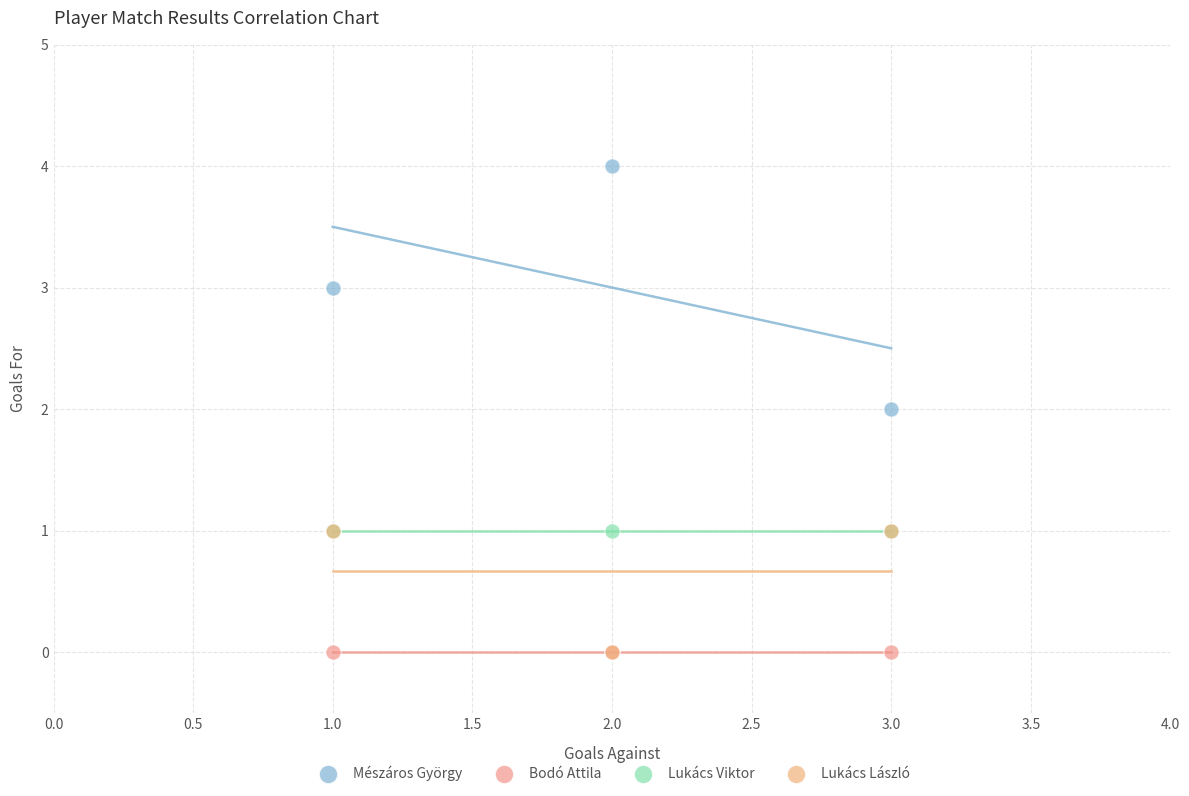

Which series reaches the maximum Y coordinate?

Mészáros György